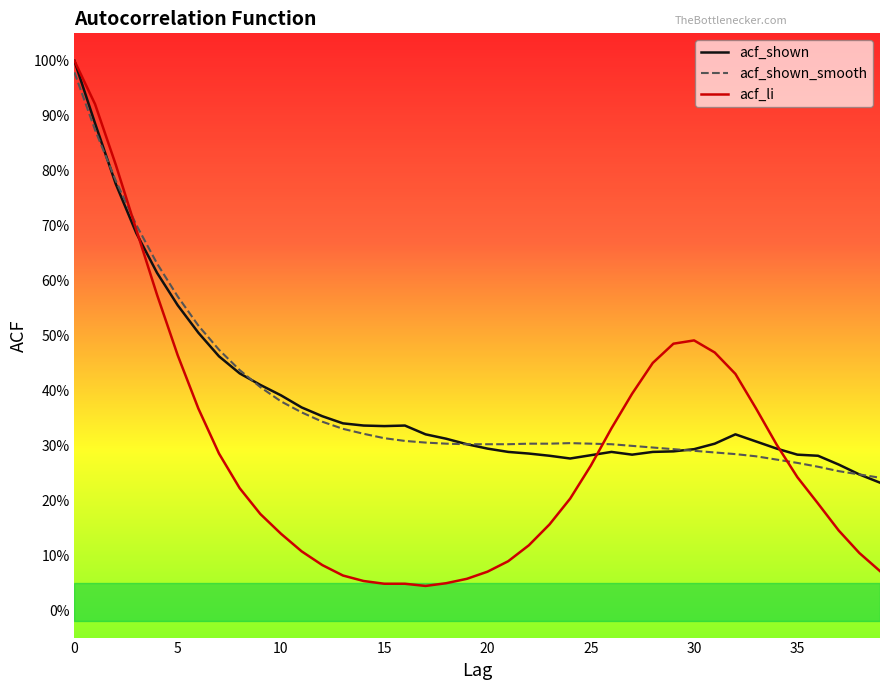

What are all the series names shown in the legend?

acf_shown, acf_shown_smooth, acf_li